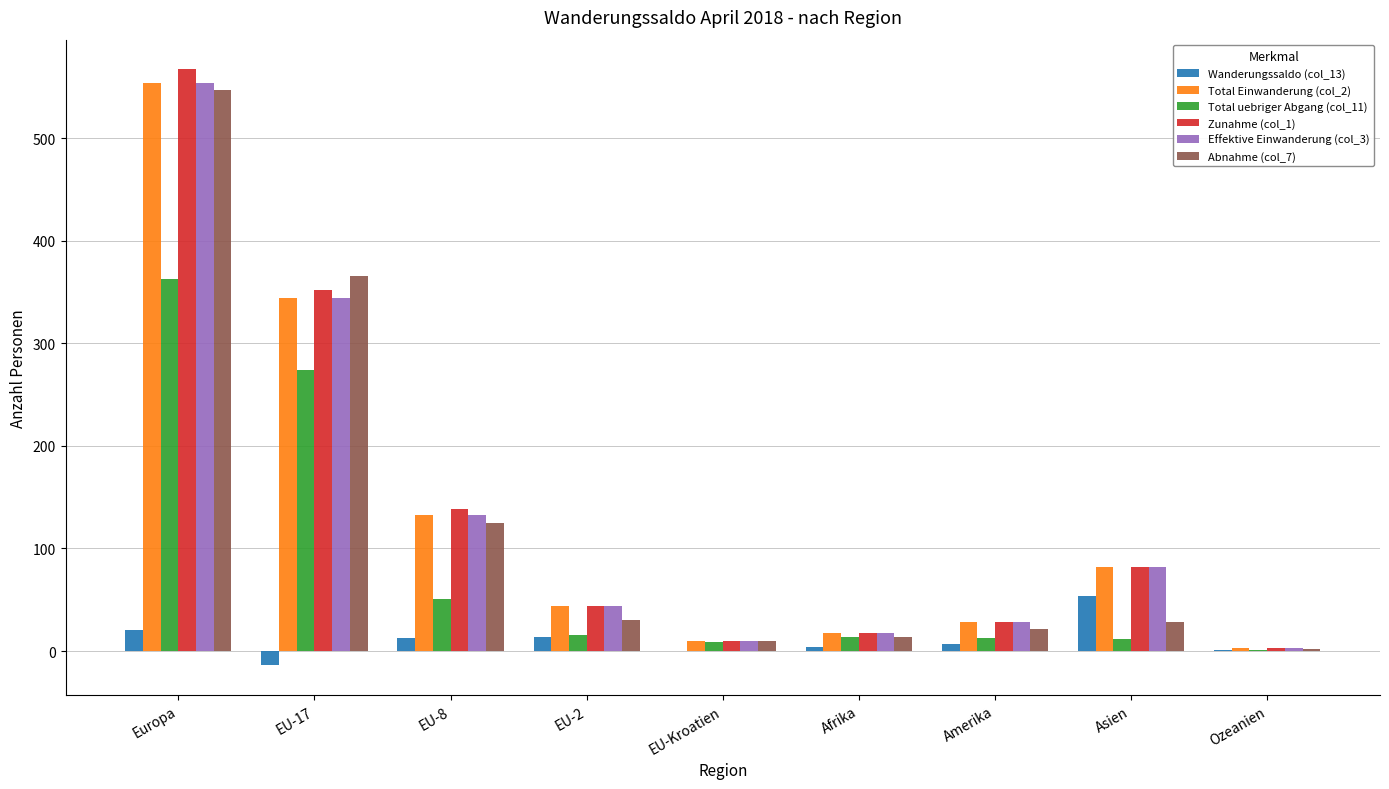

Is the value of Wanderungssaldo (col_13) at Afrika greater than the value of Zunahme (col_1) at EU-17?

No